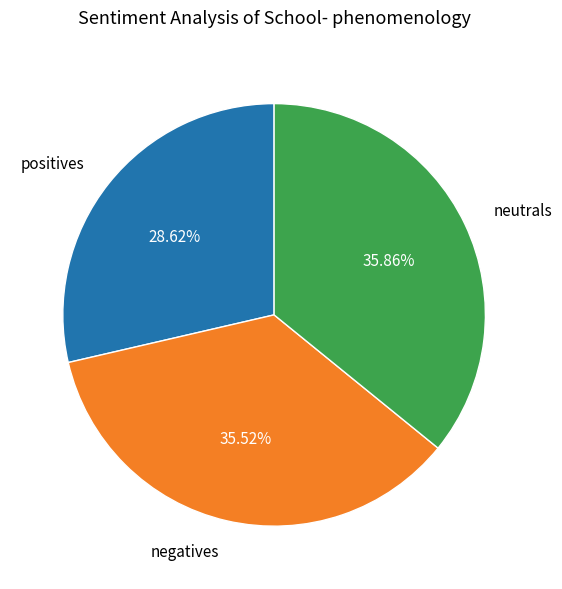

Is there any slice that represents more than half of the pie?

No